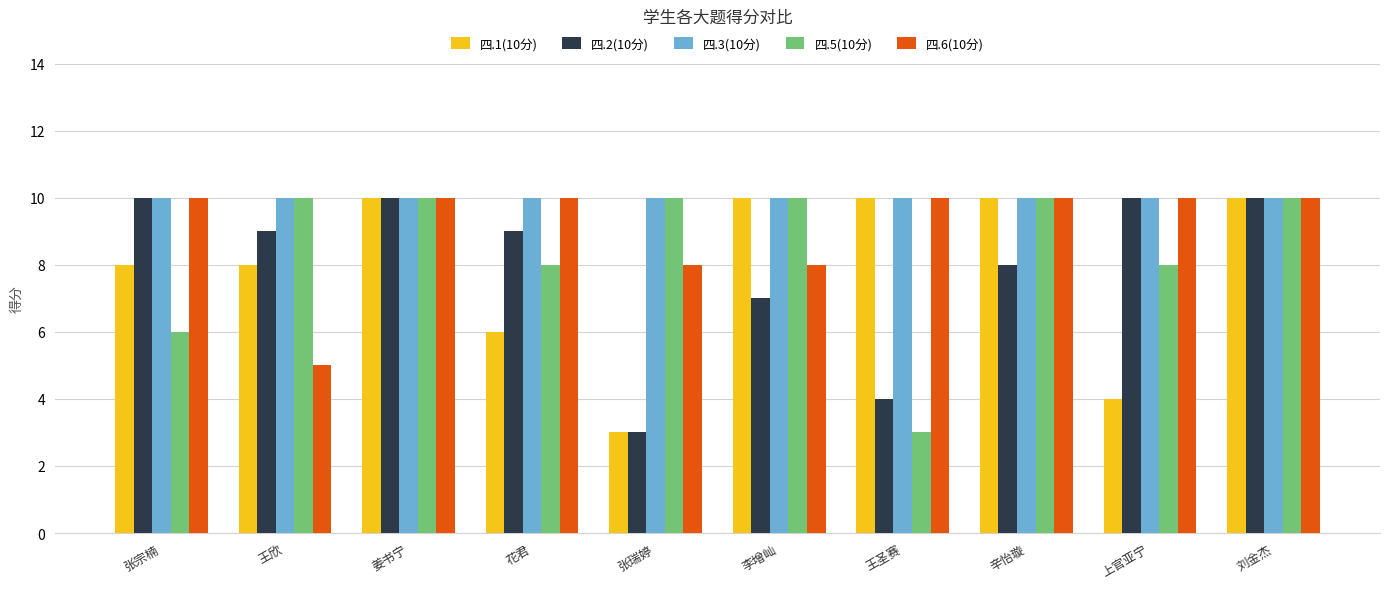

How many data points does each series have?

10